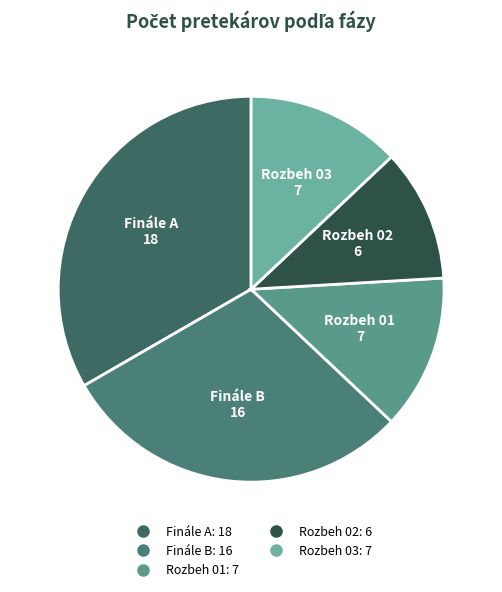

Do Finále A and Rozbeh 02 together represent more than half of the pie?

No